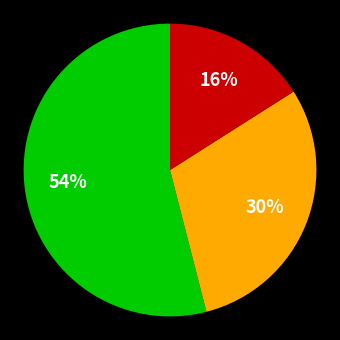

To the nearest percent, what is the average slice percentage?

33%